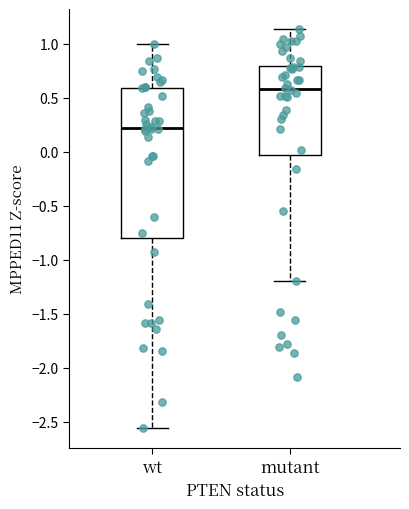

Which box is the tallest, from its lower edge to its upper edge?

wt